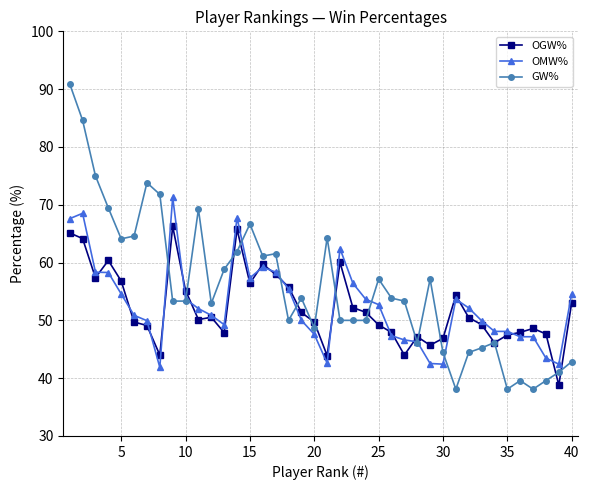

Which series has the widest spread of values?

GW%